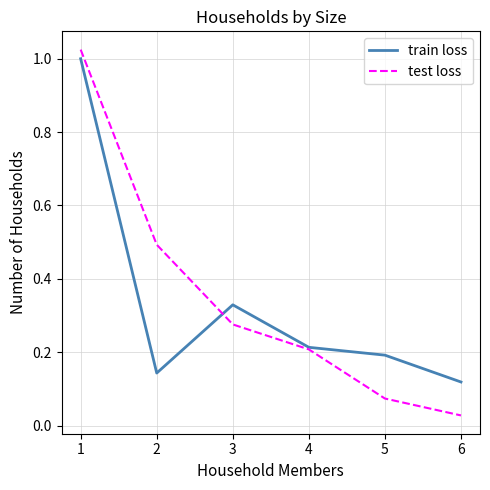

Is it true that test loss equals 0.3 at 1?

False